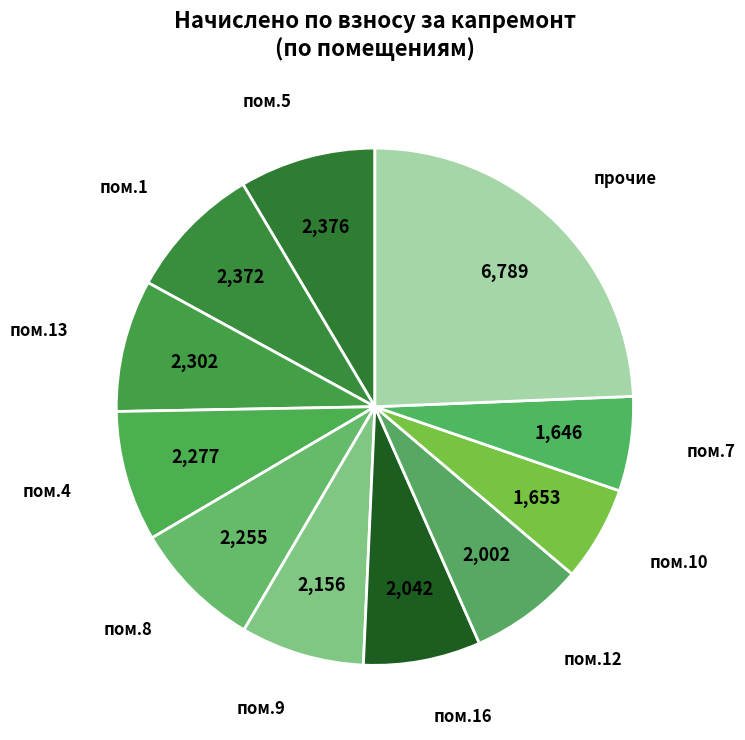

Which slice is the largest?

прочие